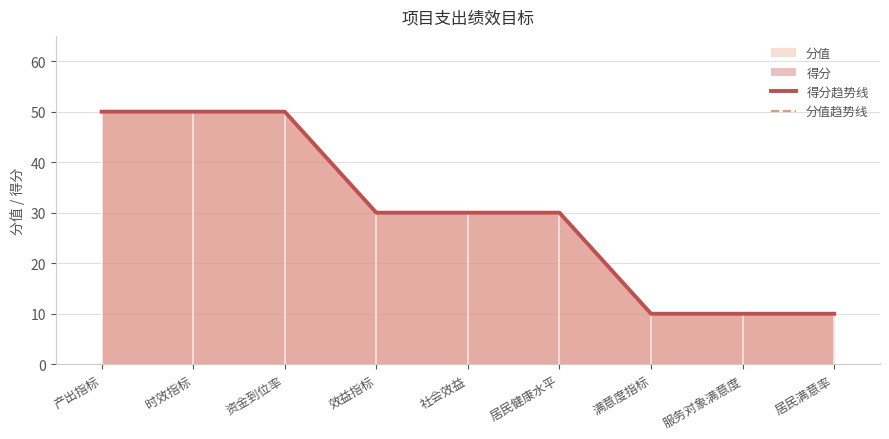

True or false: 得分趋势线 and 分值趋势线 cross at least once.

False